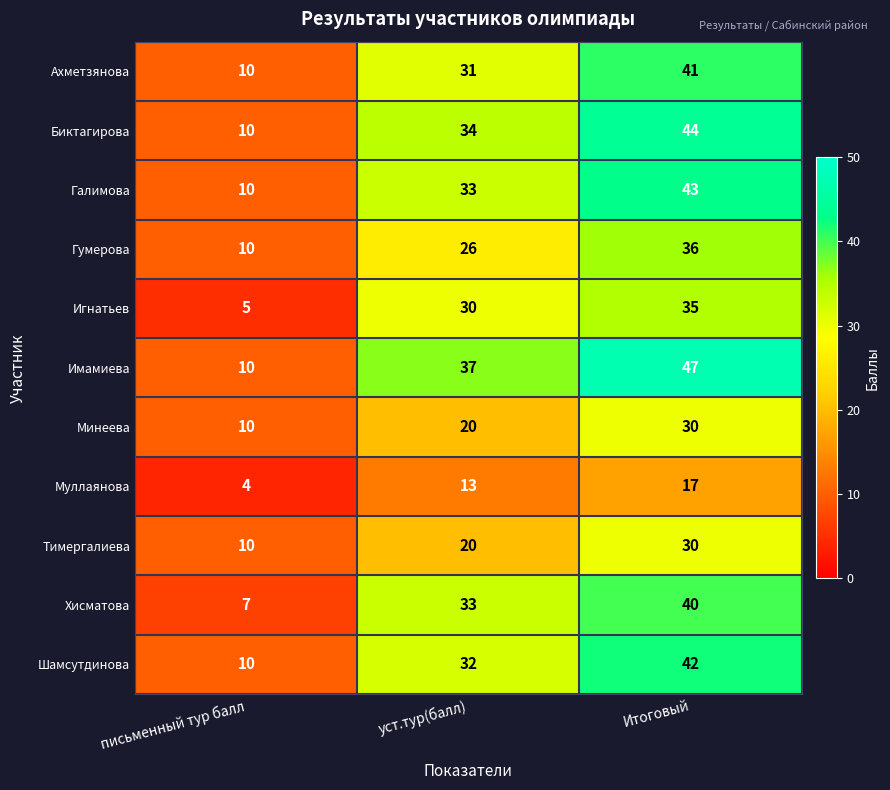

True or false: Минеева has a value of 6 at уст.тур(балл).

False